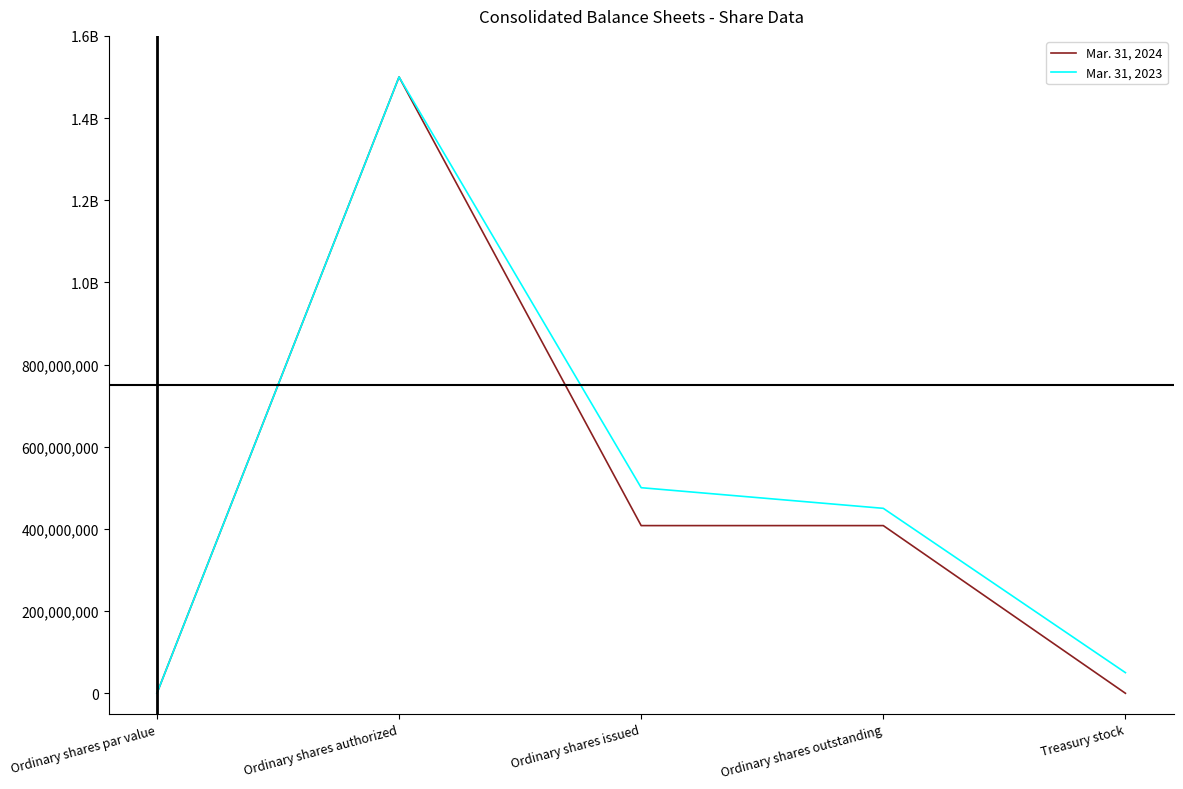

True or false: Mar. 31, 2023 and Mar. 31, 2024 intersect in this chart.

False